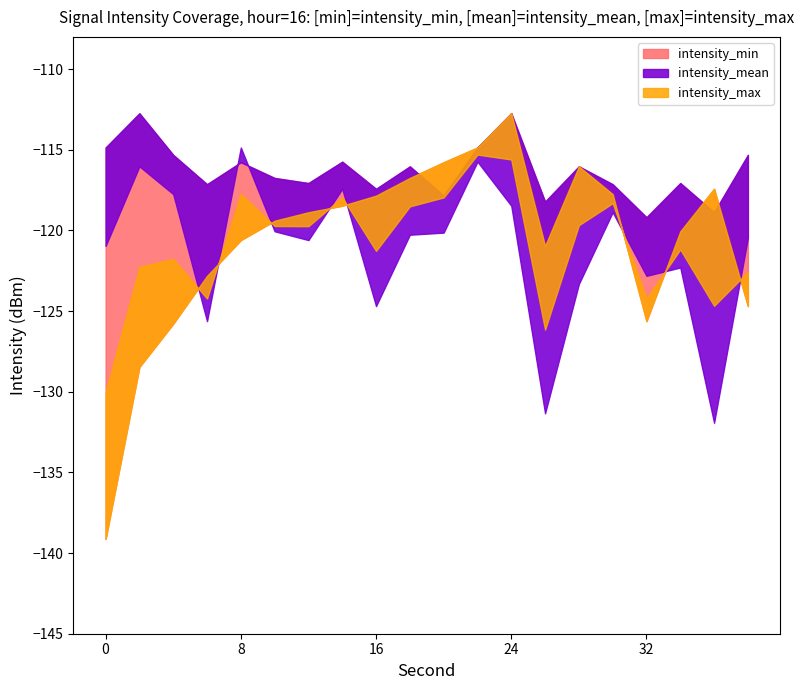

At which category is the sum across all series the highest?

24